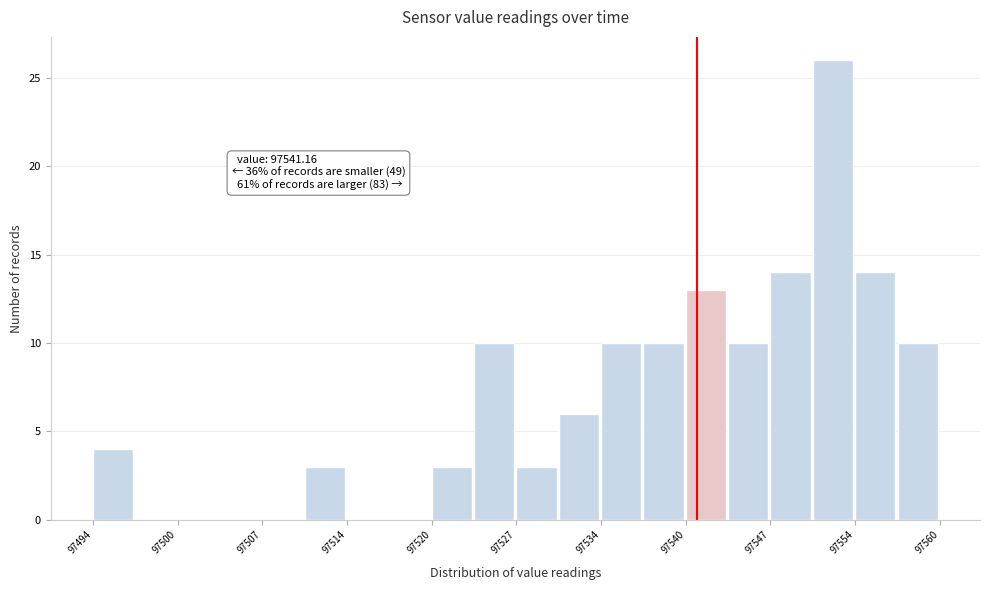

Around what value on the x-axis is the tallest bar? Give the approximate position of its centre, as read against the axis.

97552